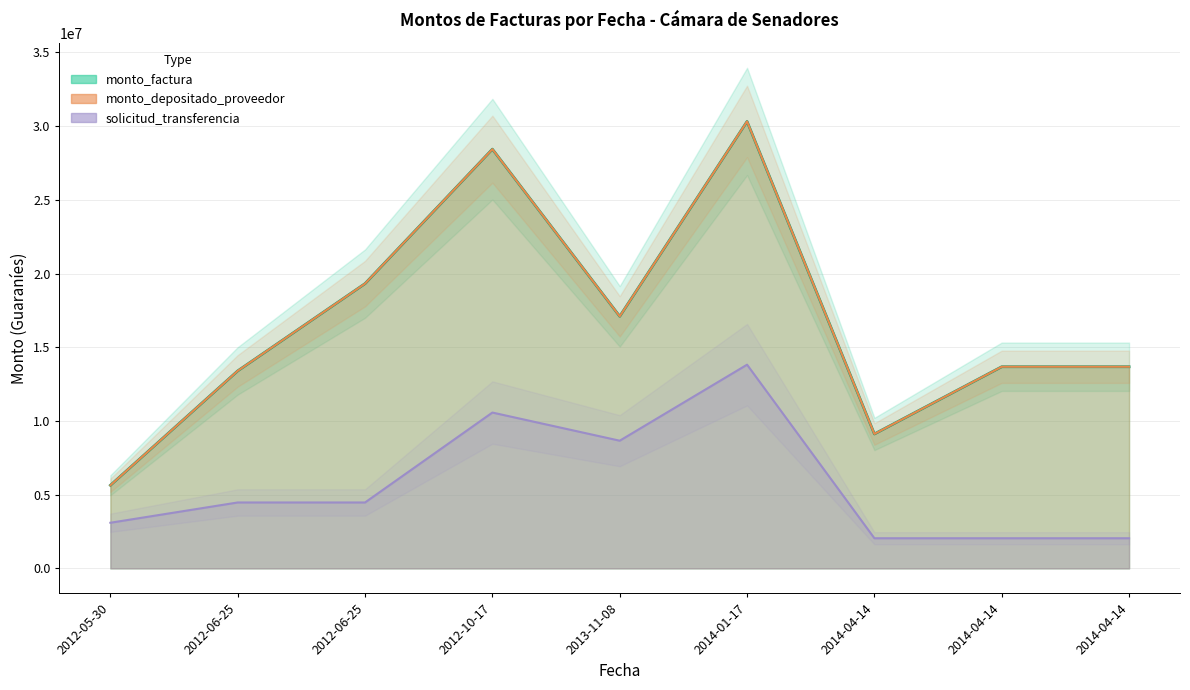

At which label does solicitud_transferencia reach its peak?

2014-01-17